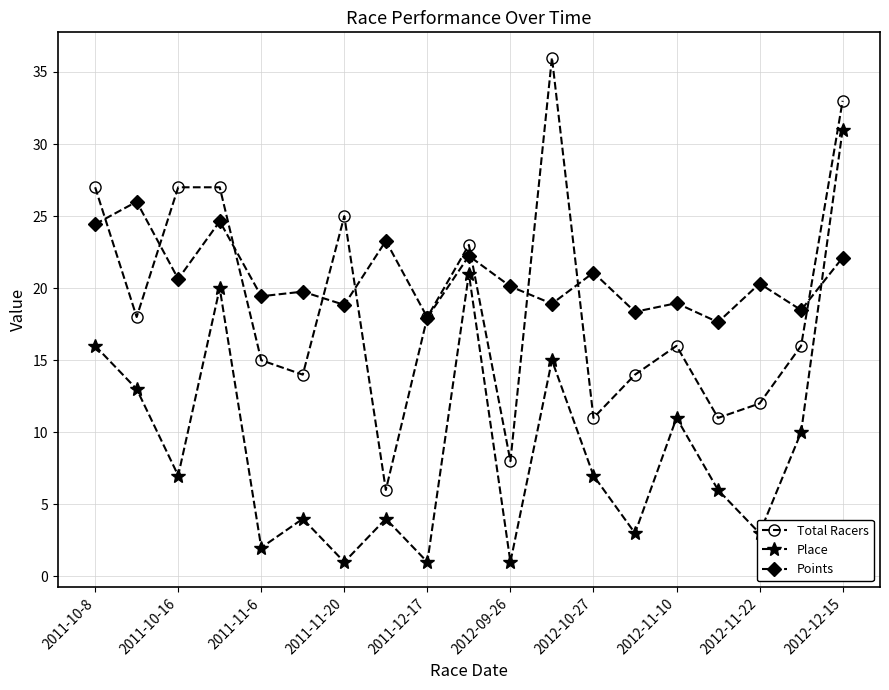

What is the maximum value for Total Racers?

36.0